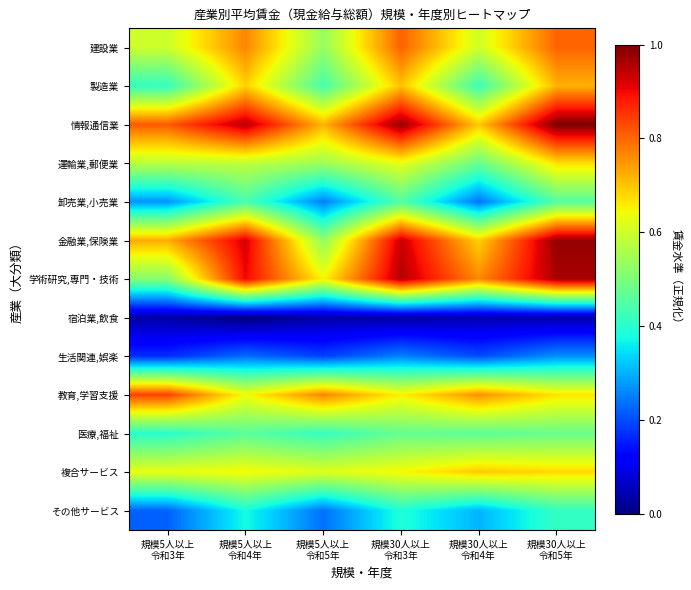

Which has a higher value, 規模30人以上
令和5年 or 規模5人以上
令和5年?

規模30人以上
令和5年